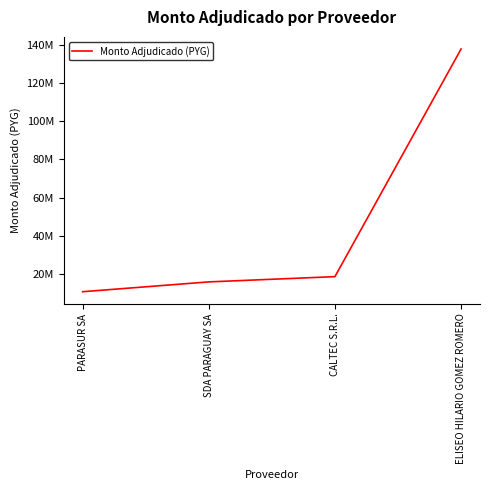

What is the average value?

45706534